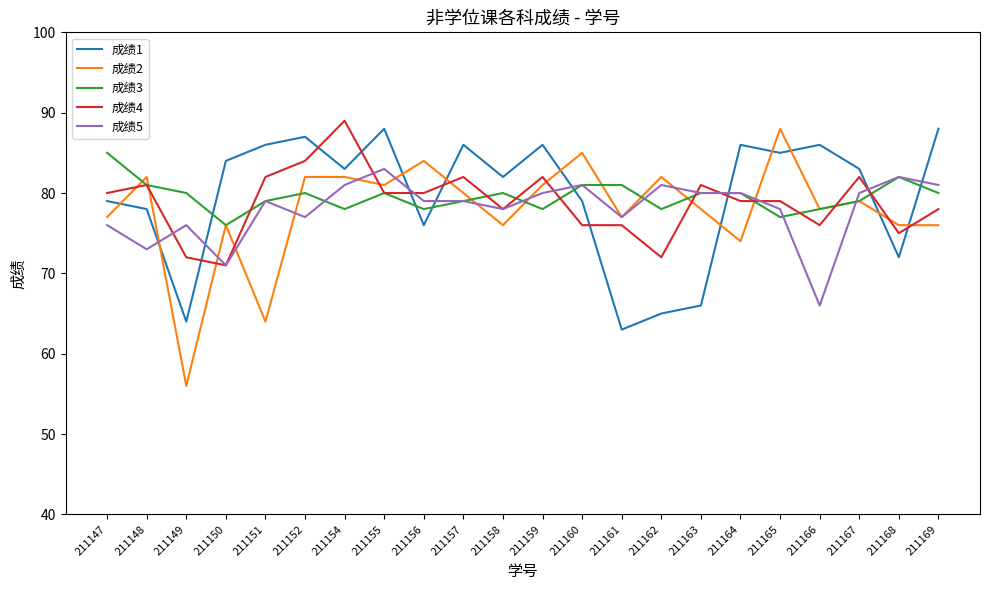

Which series has the widest spread of values?

成绩2